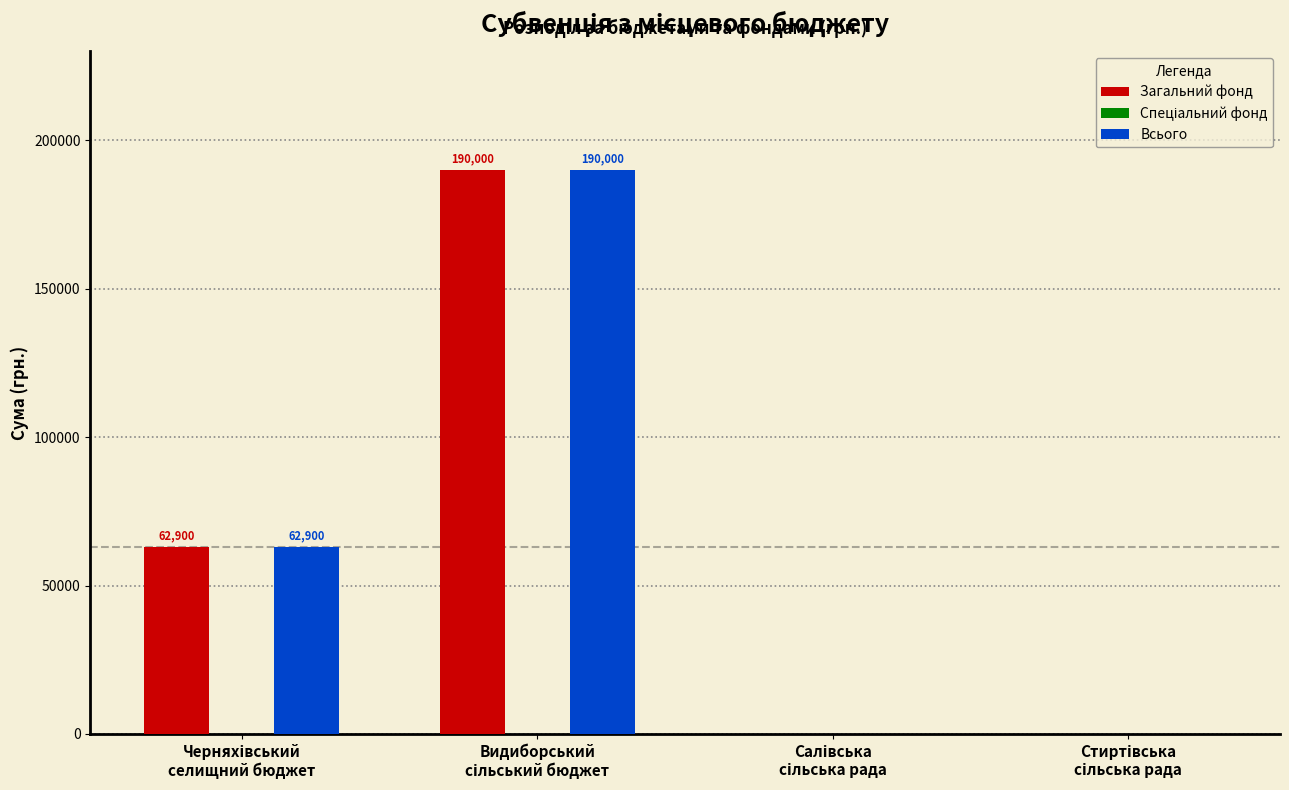

What is the sum of all Загальний фонд values?

252900